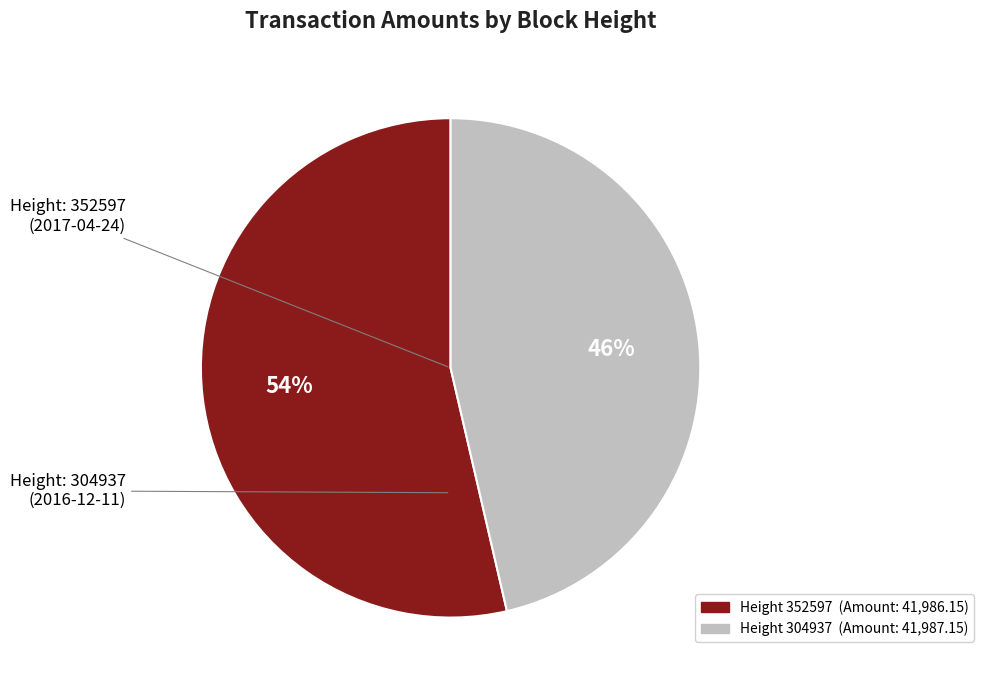

To the nearest percent, what is the average slice percentage?

50%